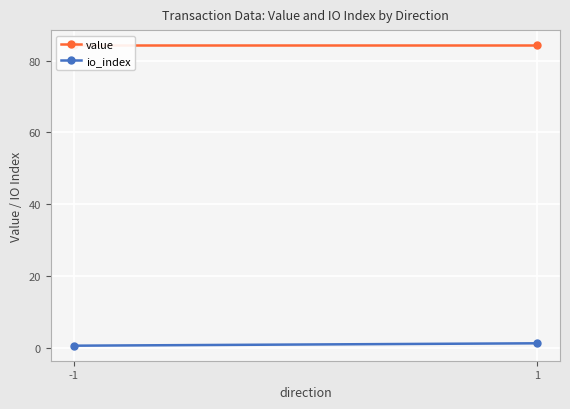

What is the average value of the io_index series?

1.0